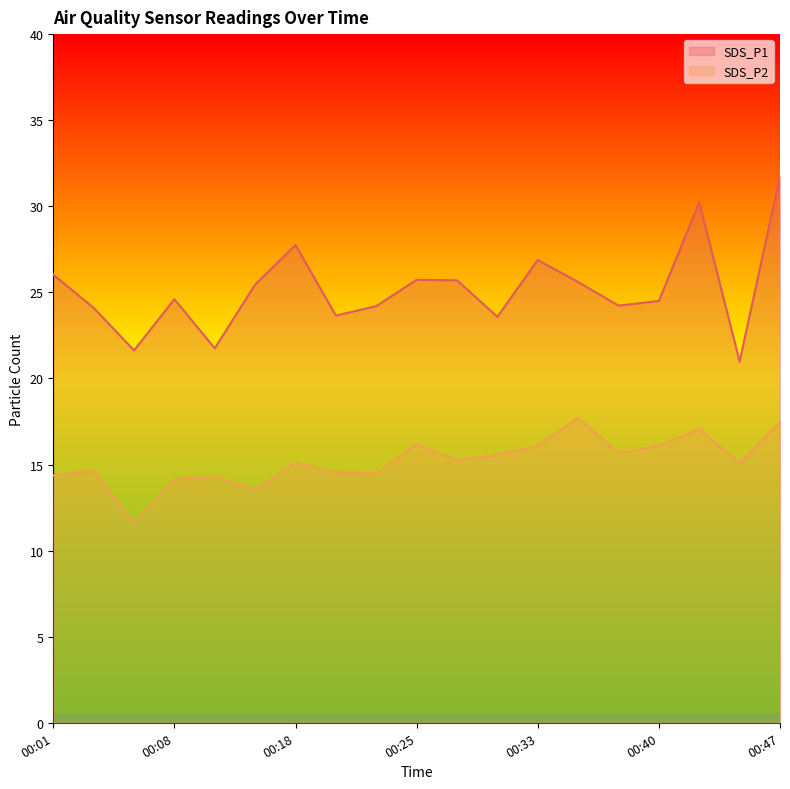

What is the approximate value of SDS_P1 at 00:35?

25.6